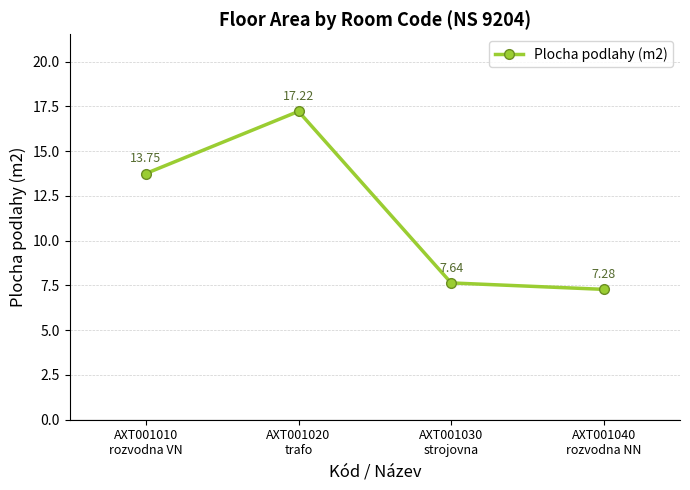

How many data points are less than 13?

2